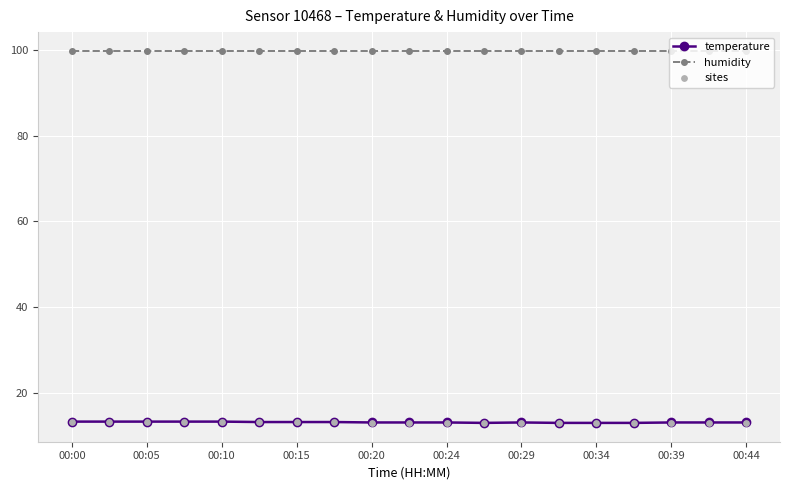

True or false: temperature and humidity cross at least once.

False